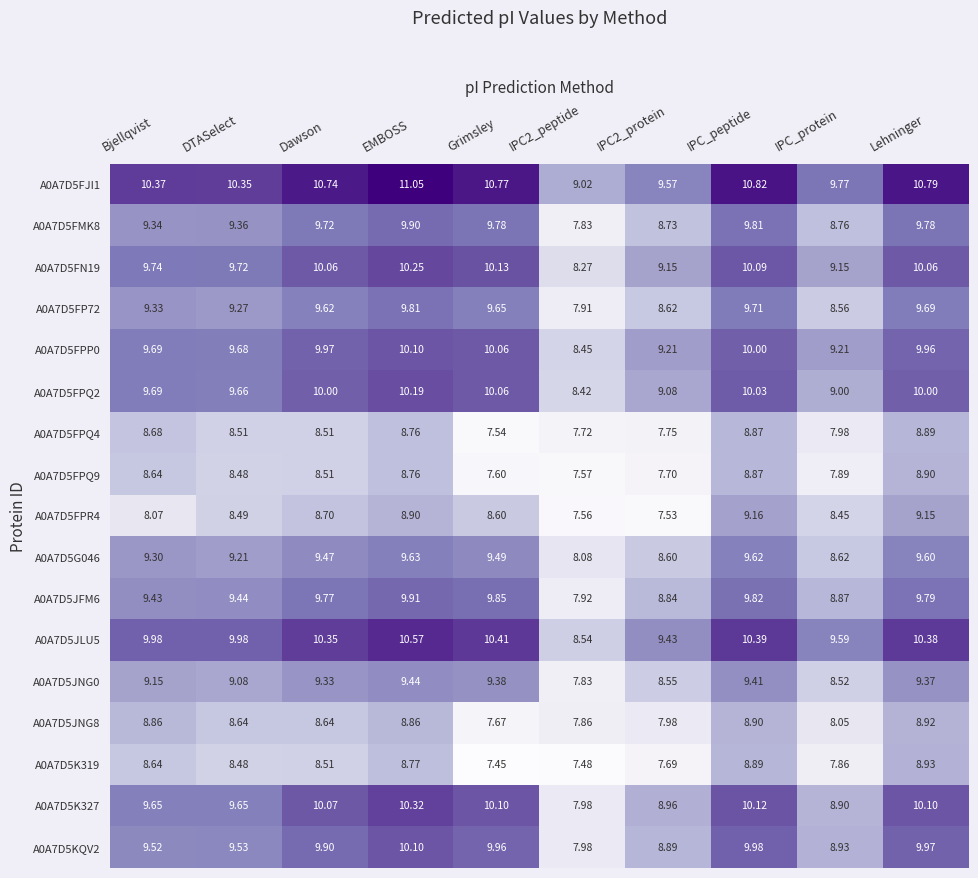

At which category is the sum across all series the highest?

EMBOSS